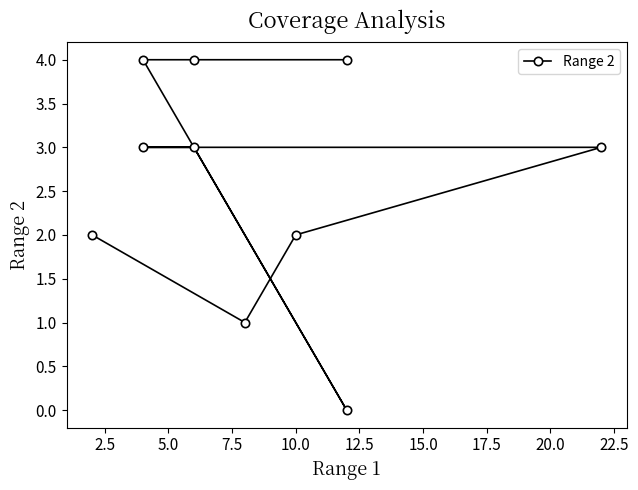

What is the difference between the maximum and minimum values?

4